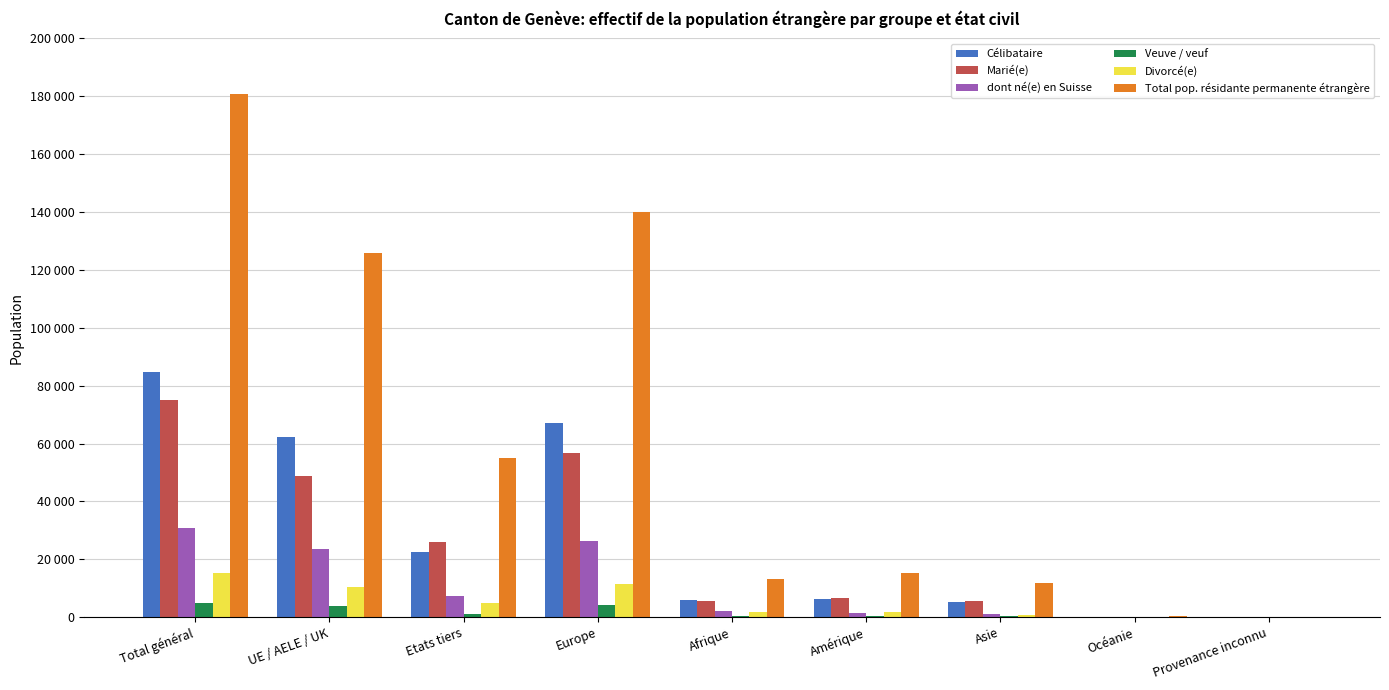

What is the greatest value displayed?

180794